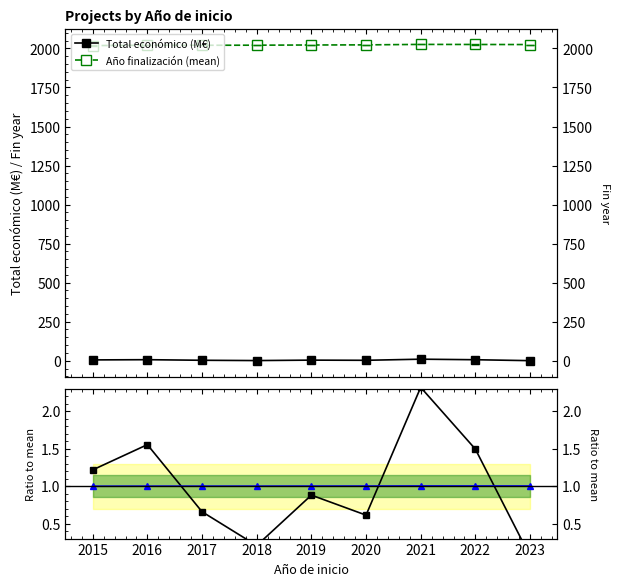

What is the value of the Fin year ratio point at the 5th from the left?

1.0